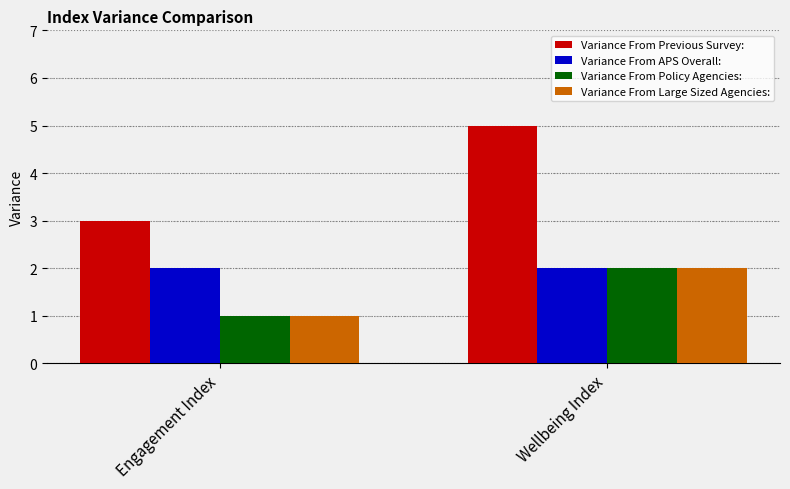

At which category is the sum across all series the highest?

Wellbeing Index